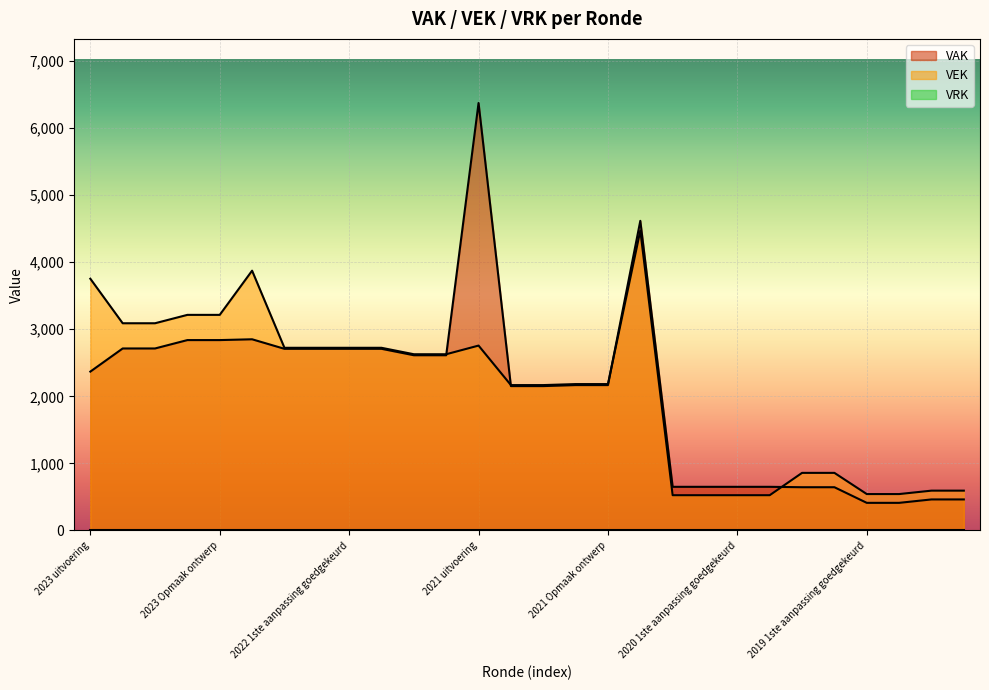

Which category has the lowest value across all series?

2019 1ste aanpassing goedgekeurd